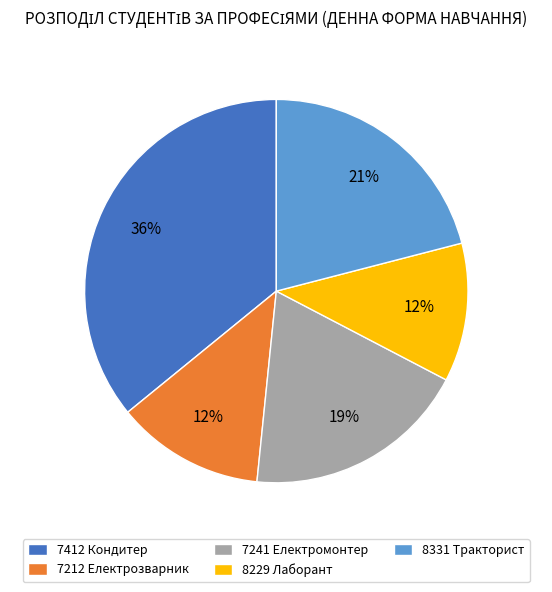

What percentage is the 7412 Кондитер slice, to the nearest percent?

36%